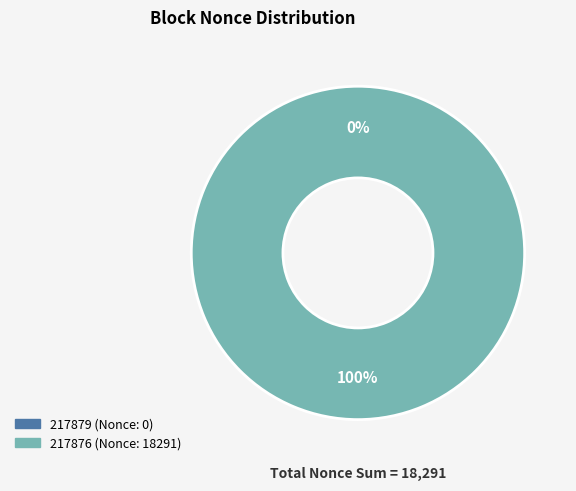

Which has a higher value, 217879 or 217876?

217876